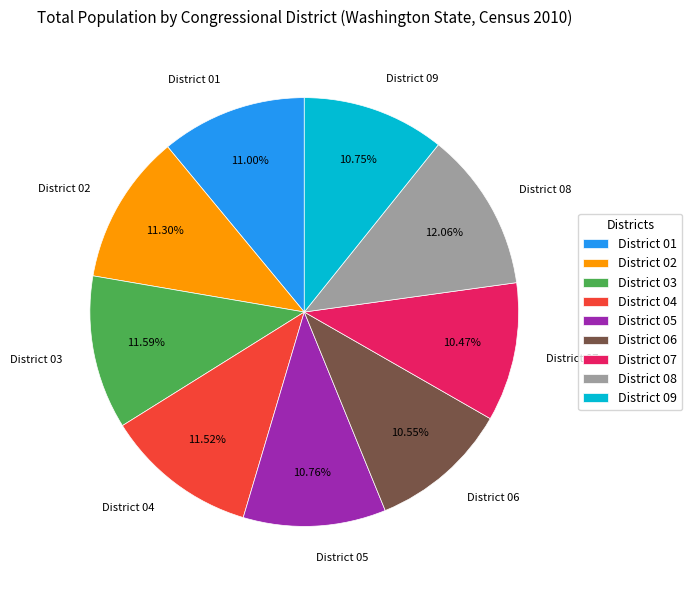

True or false: District 05 accounts for 4% of the total.

False